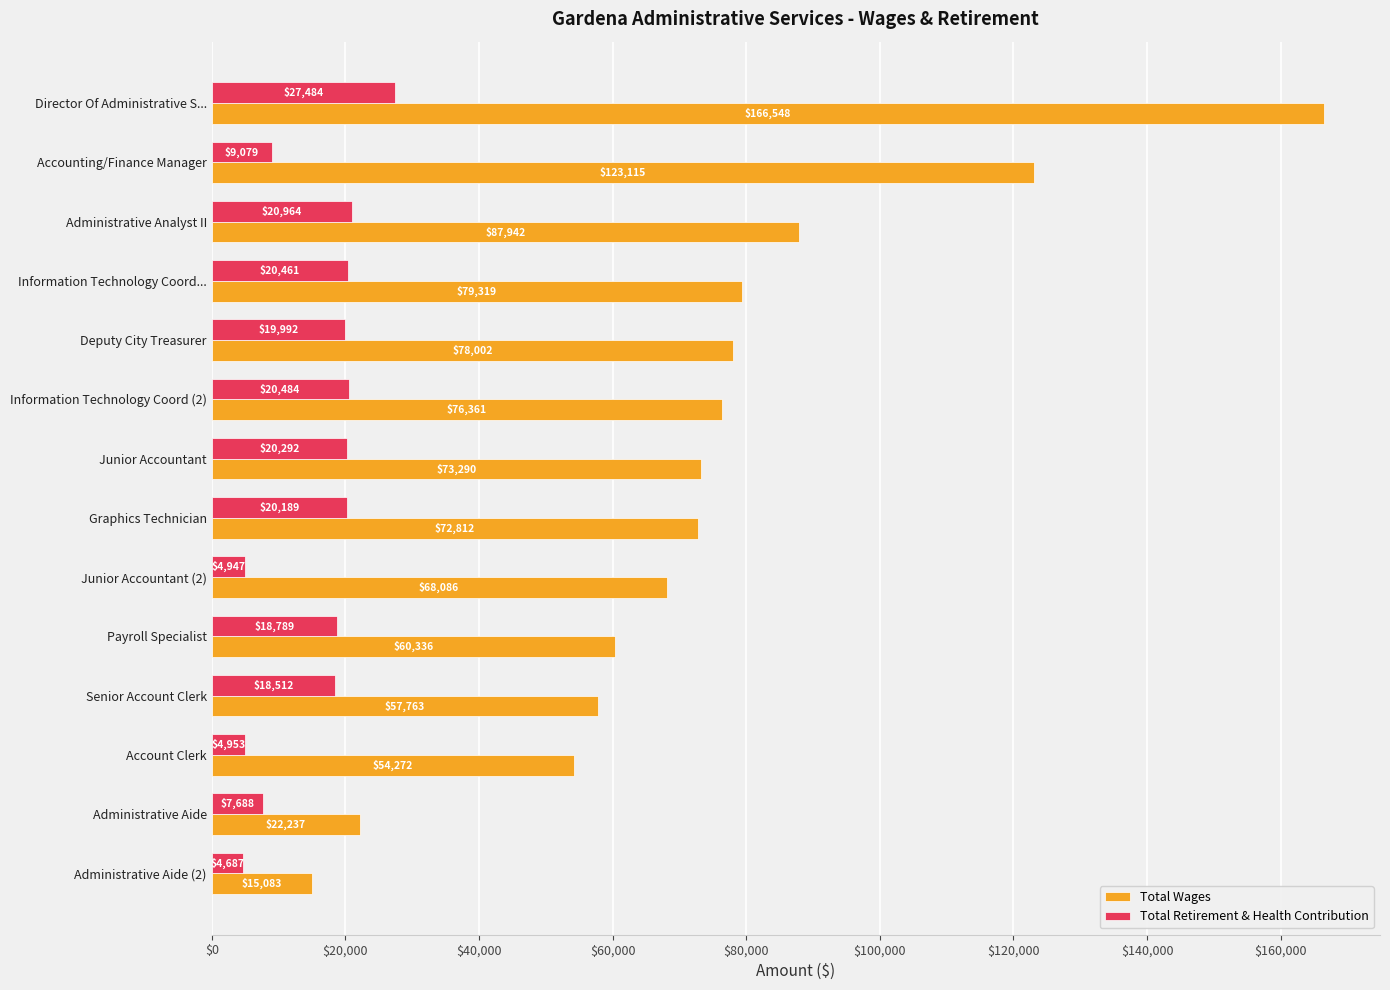

The value of Total Retirement & Health Contribution at Administrative Analyst II is 12627. True or false?

False